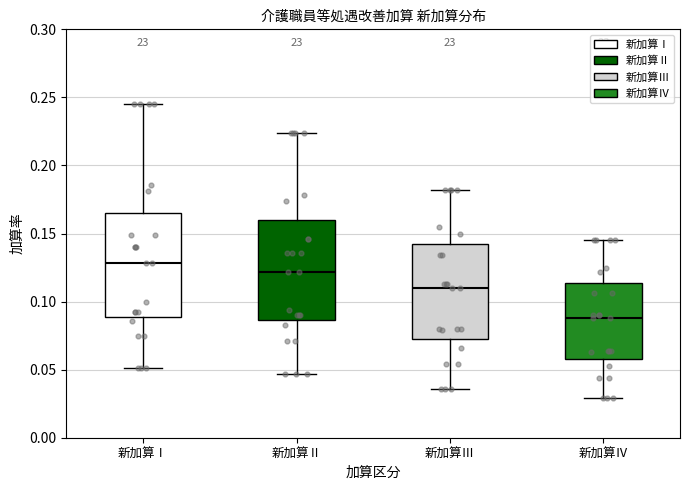

Reading left to right, read every box against the y-axis: the position of its median line, the range the box covers, and the ends of its whiskers. The values are not printed on the chart, so give them approximately, as read against the axis.

新加算Ⅰ: median 0.130, box 0.090 to 0.165, whiskers 0.050 to 0.245
新加算Ⅱ: median 0.120, box 0.085 to 0.160, whiskers 0.045 to 0.225
新加算Ⅲ: median 0.110, box 0.075 to 0.140, whiskers 0.035 to 0.180
新加算Ⅳ: median 0.090, box 0.060 to 0.115, whiskers 0.030 to 0.145